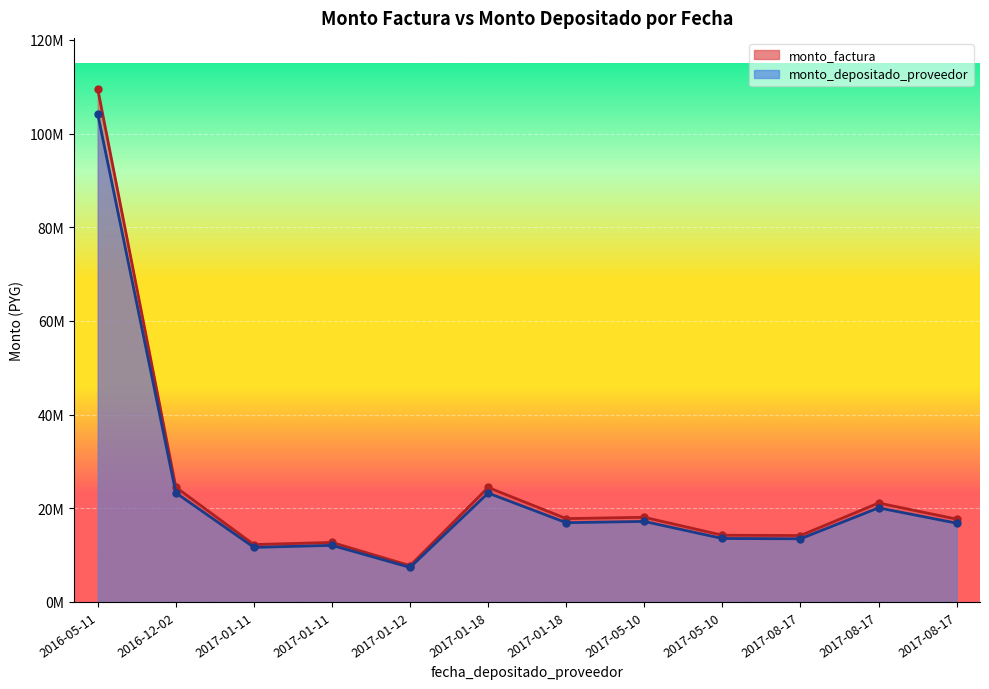

How many lines are shown in the chart?

2